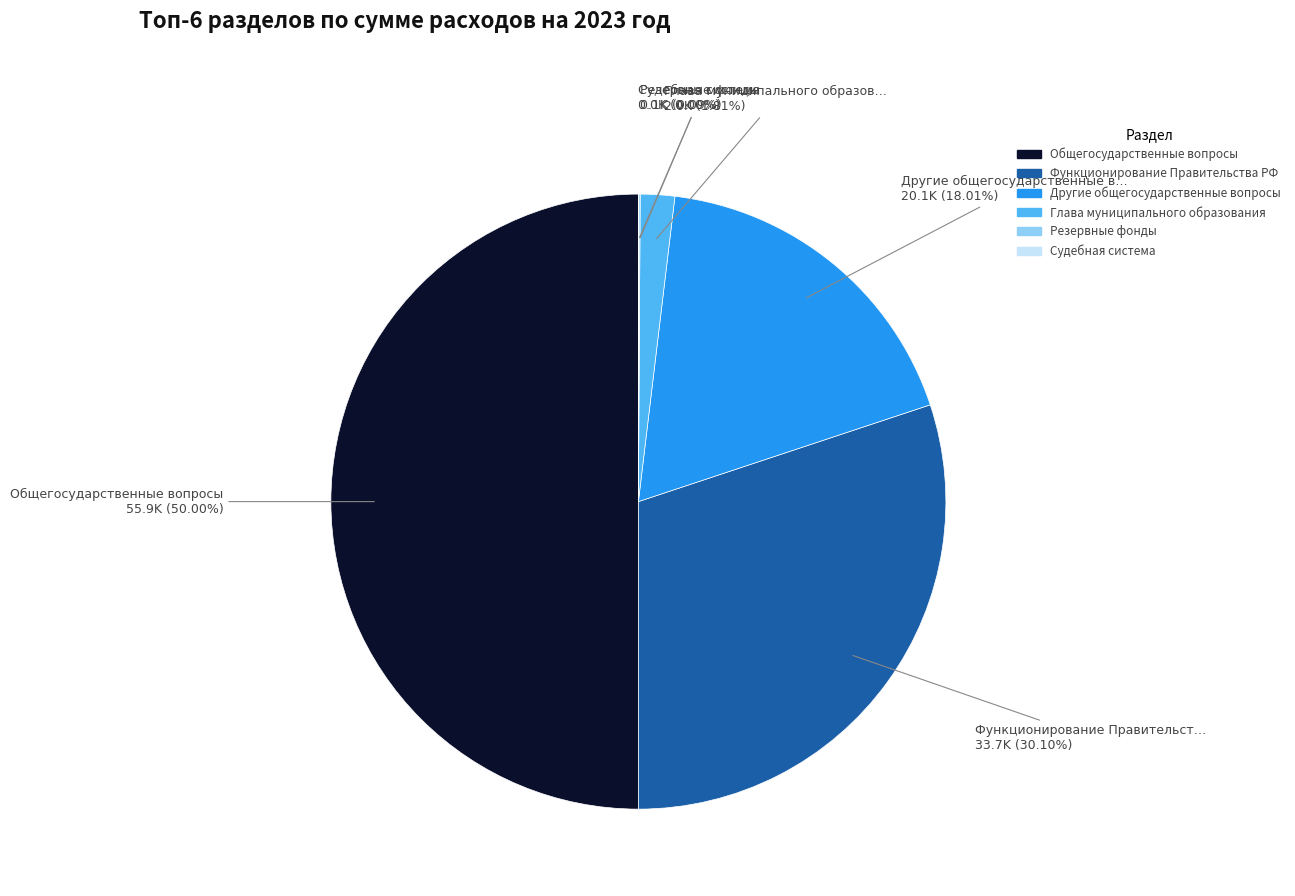

To the nearest percent, what is the difference between the largest and smallest slice percentages?

50%